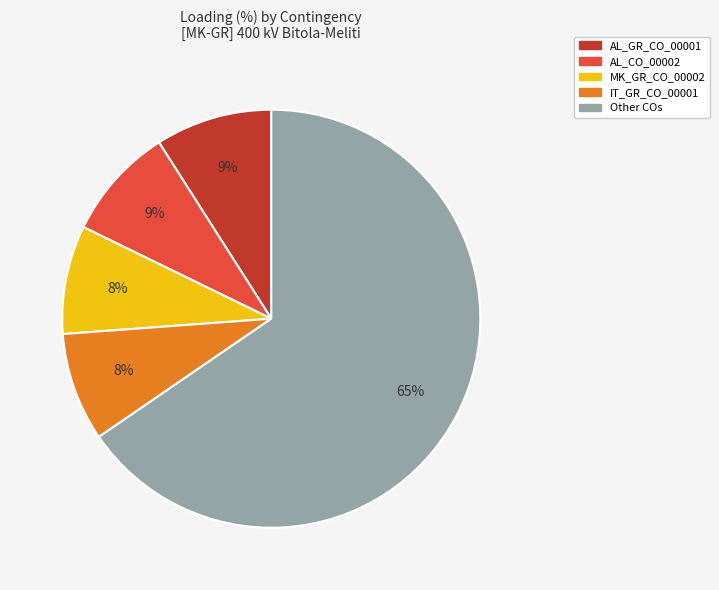

How many segments does this pie chart have?

5